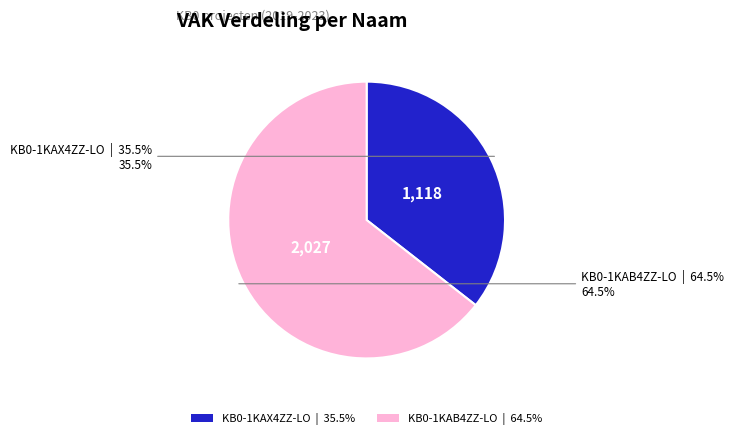

Is there any slice that represents more than half of the pie?

Yes